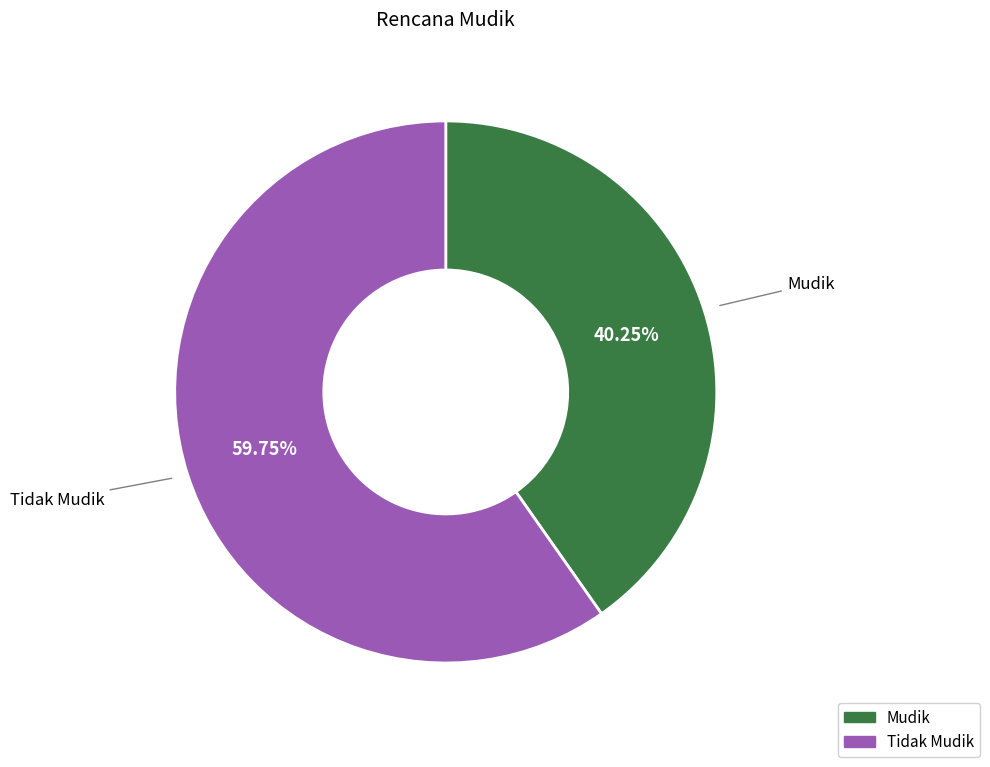

Rank the categories by value from lowest to highest.

Mudik, Tidak Mudik